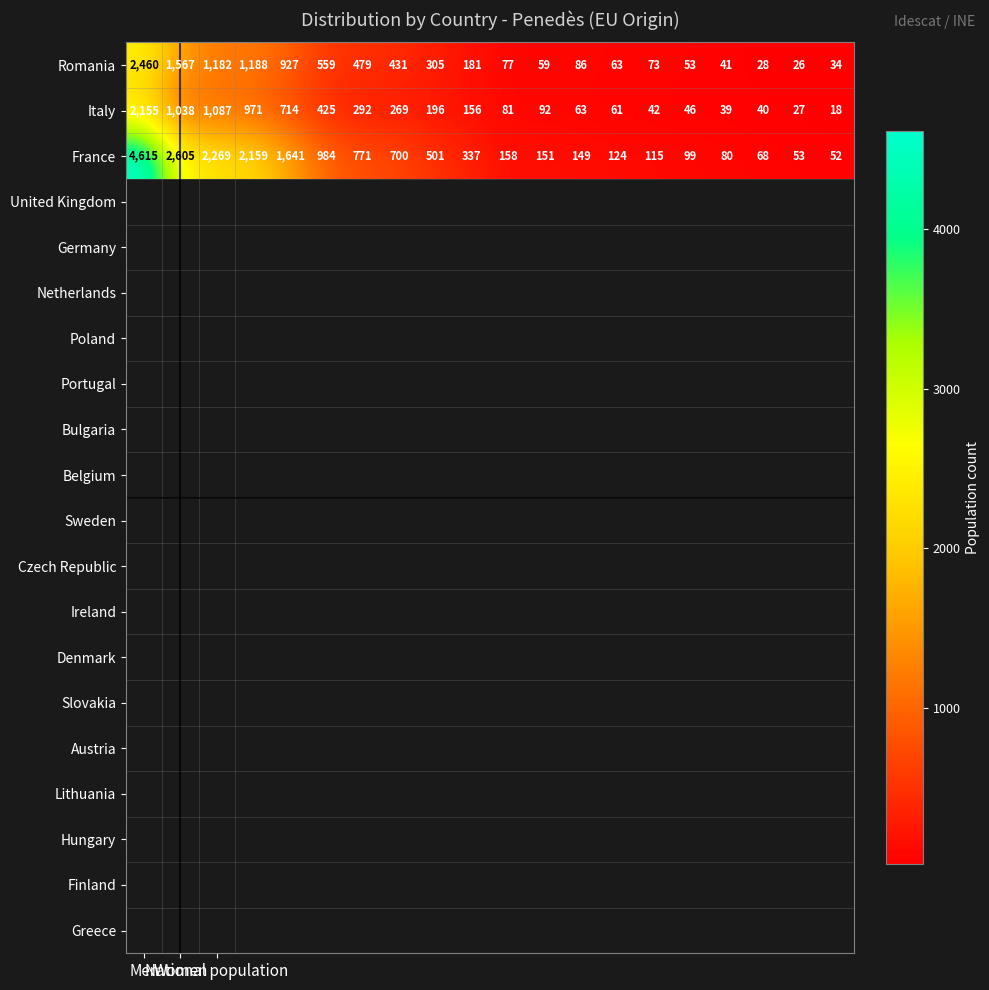

What is the average value of the Italy series?

391